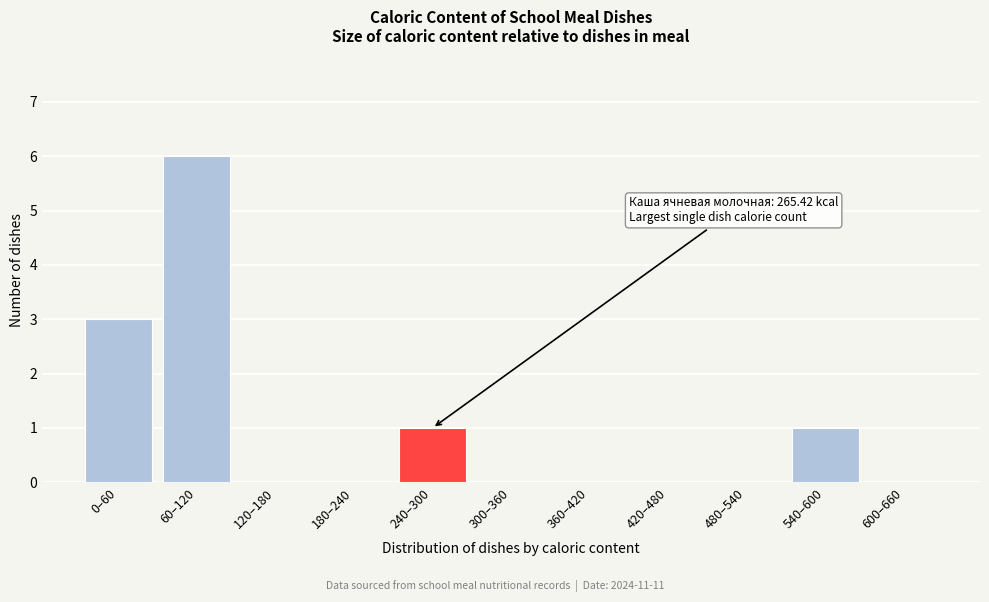

Reading left to right, transcribe all the data shown in this chart.

0–60=3	60–120=6	120–180=0	180–240=0	240–300=1	300–360=0	360–420=0	420–480=0	480–540=0	540–600=1	600–660=0